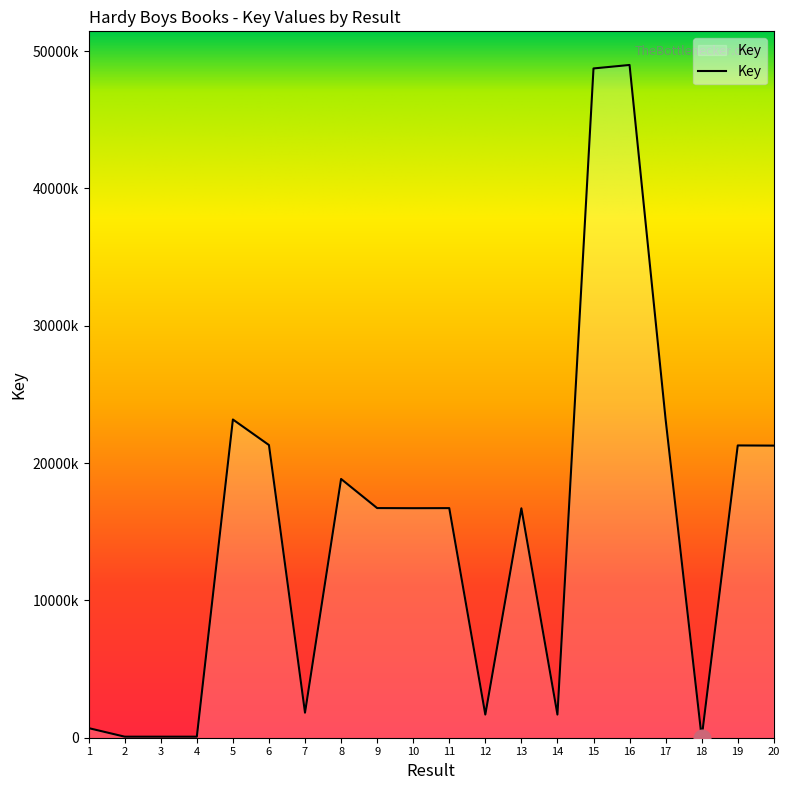

Reading left to right, extract all data points from this chart.

1=698800	2=75778	3=75776	4=75774	5=23170767	6=21310979	7=1823502	8=18840771	9=16720991	10=16712496	11=16717508	12=1684836	13=16706491	14=1684839	15=48732637	16=48985849	17=23170874	18=3336	19=21281681	20=21269216